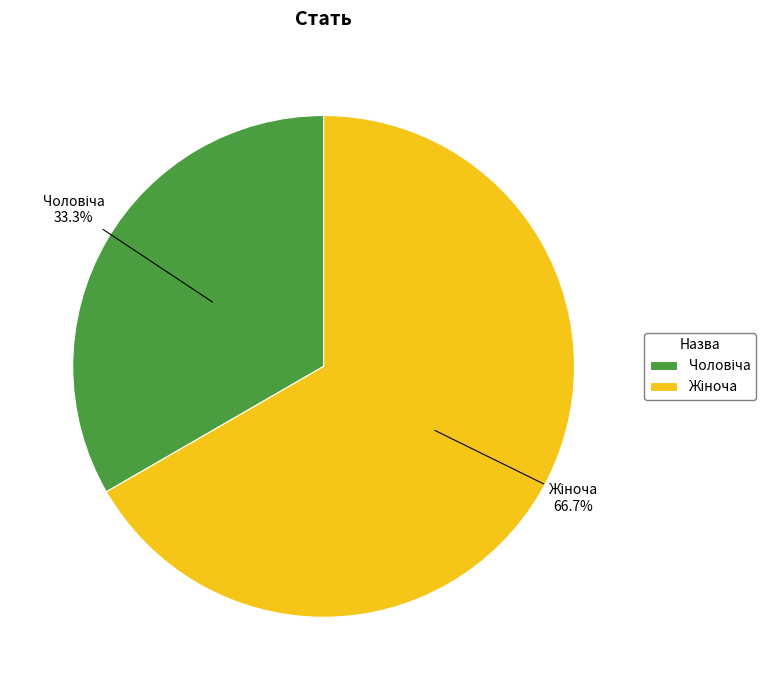

Does any single category account for the majority?

Yes